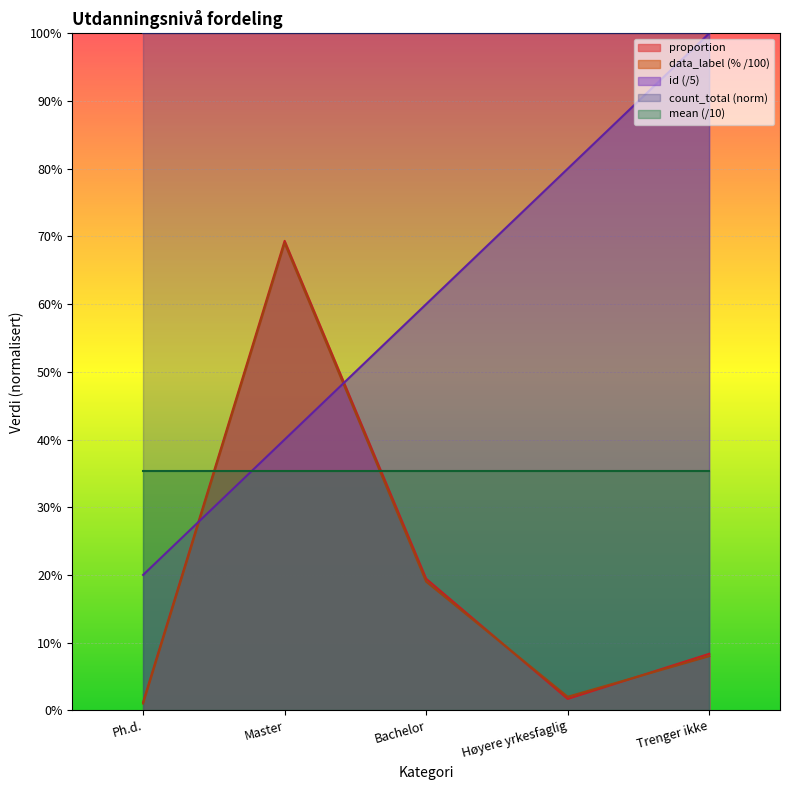

Which category has the highest value in the id series?

Trenger ikke